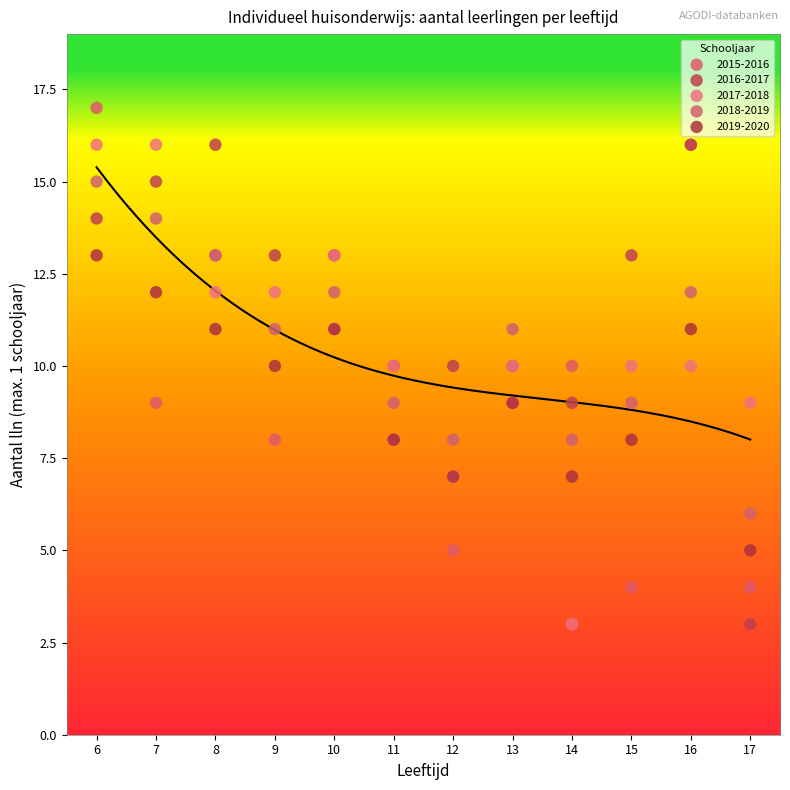

Which series contains the highest Y value?

2015-2016